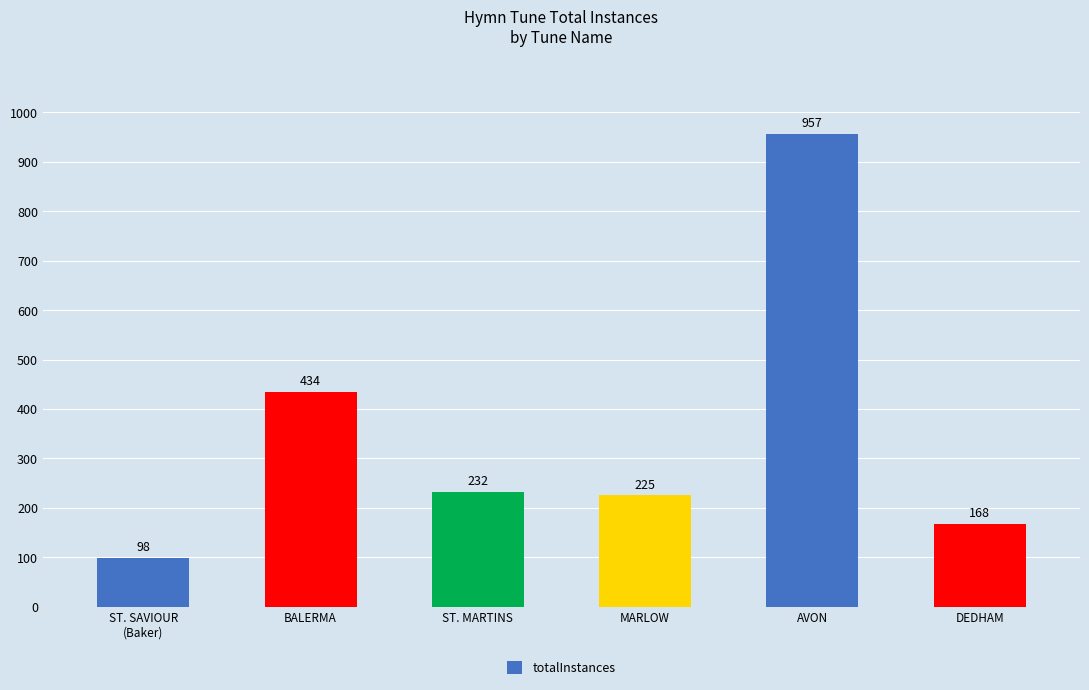

Reading left to right, extract all data points from this chart.

ST. SAVIOUR
(Baker)=98	BALERMA=434	ST. MARTINS=232	MARLOW=225	AVON=957	DEDHAM=168